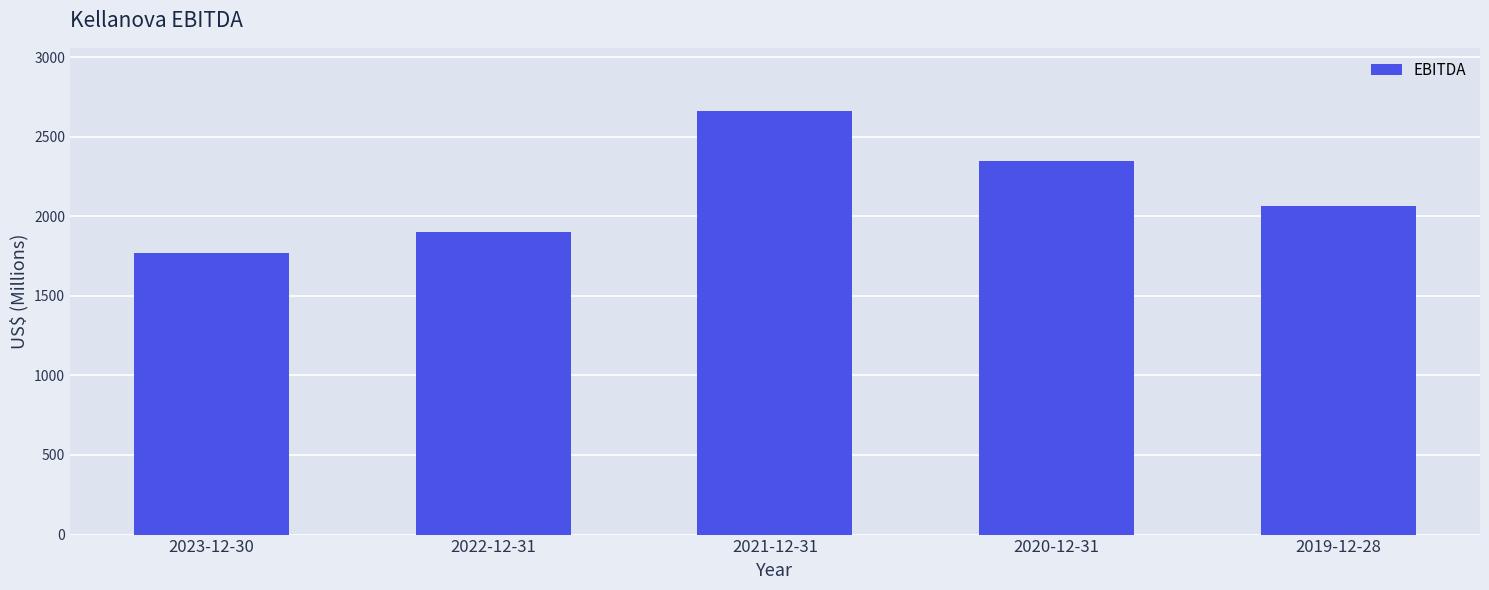

True or false: the data shows 2659 at 2021-12-31.

True